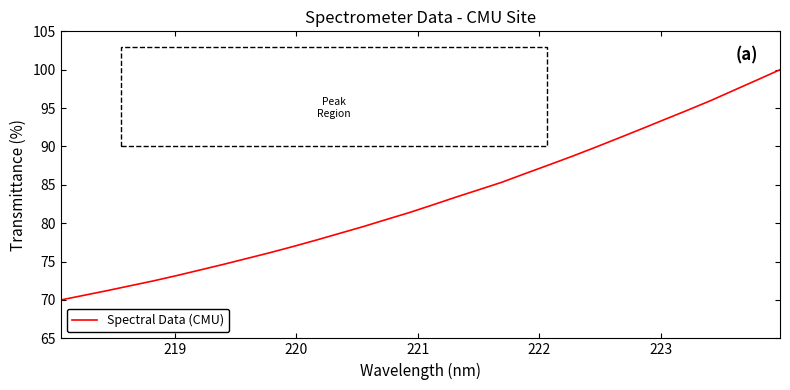

What is the difference between the maximum and minimum values?

30.0